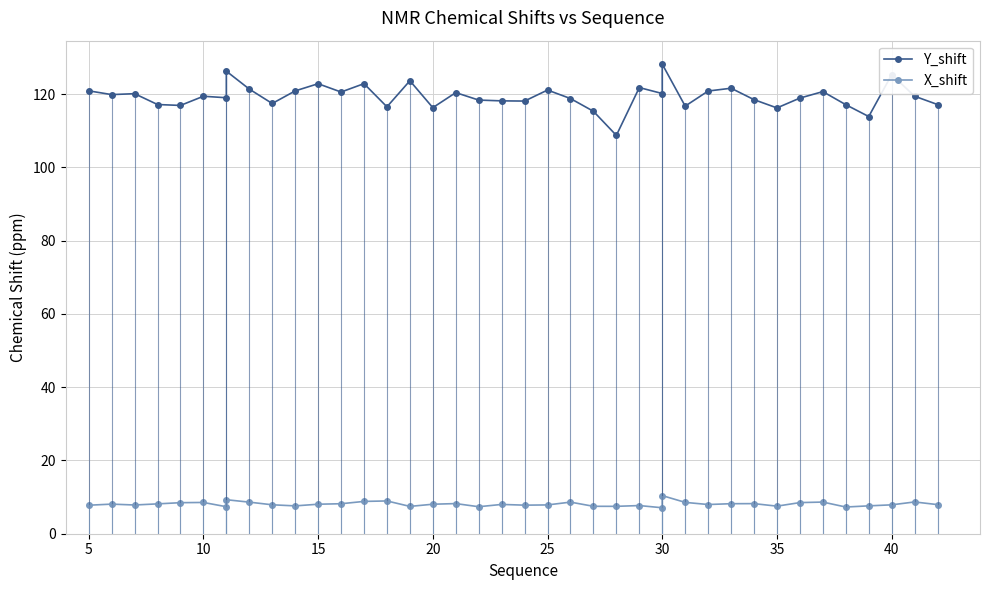

What is the minimum value for Y_shift?

108.7